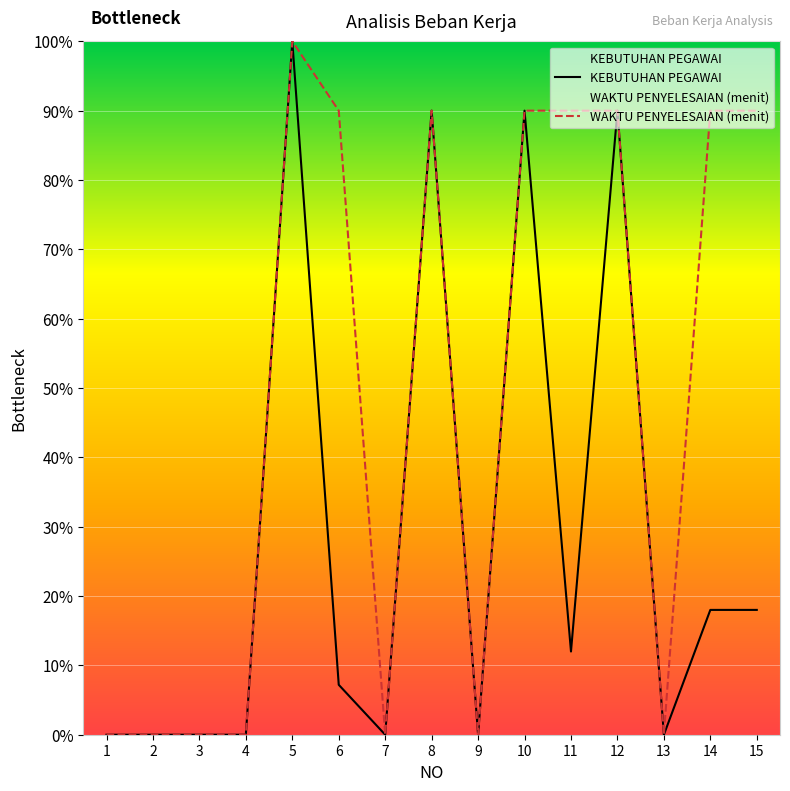

What is the difference between the maximum and second lowest values in the KEBUTUHAN PEGAWAI series?

1.0